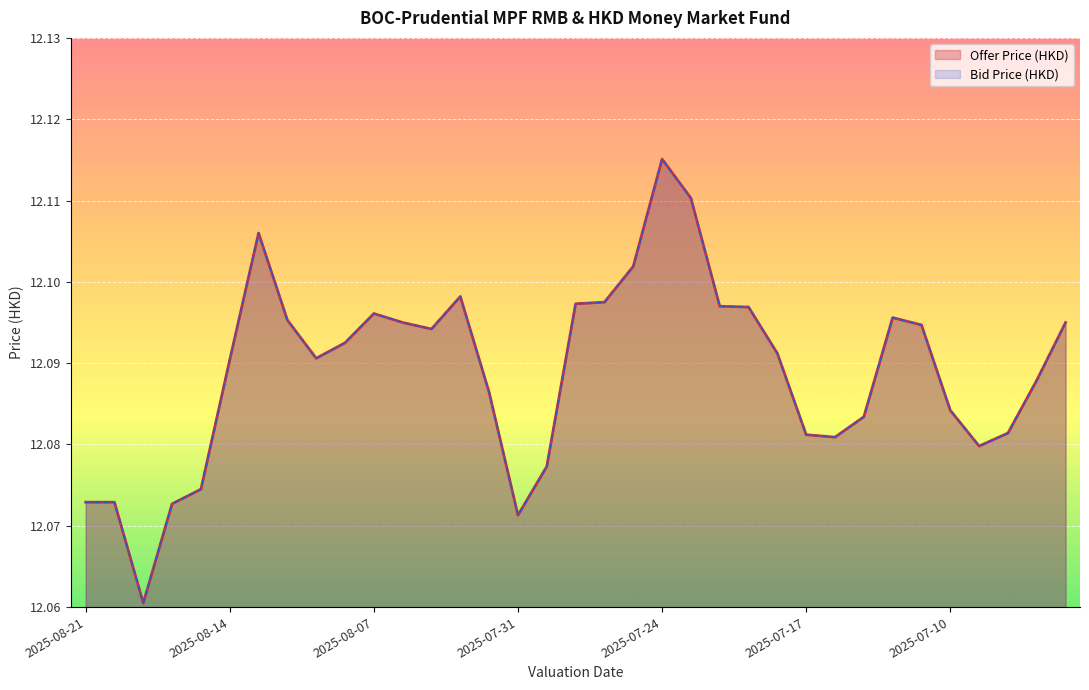

What is the sum of the Offer Price (HKD) values at 2025-08-19 and 2025-08-05?

24.2